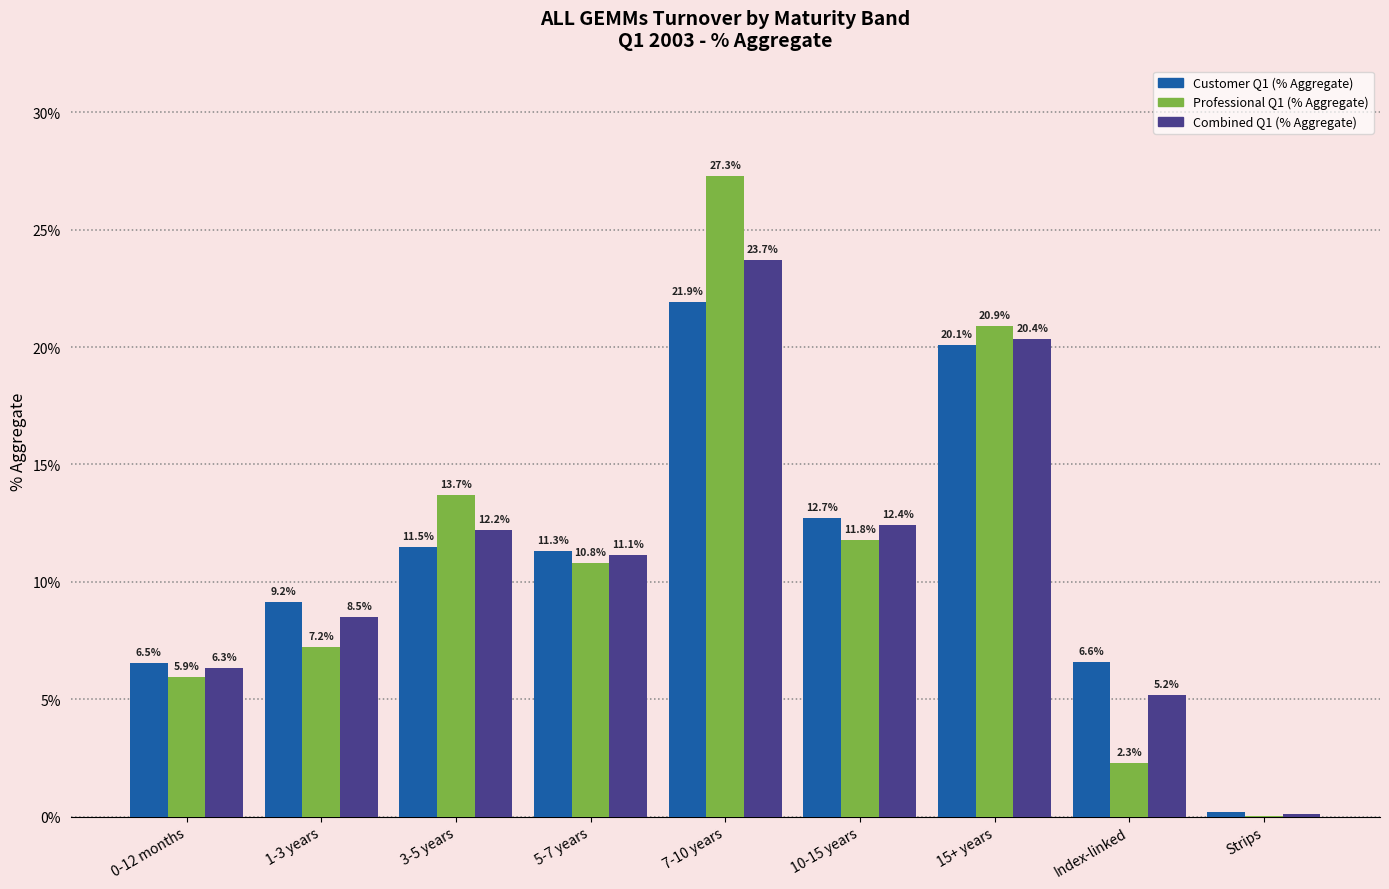

Which series has the largest range (max minus min)?

Professional Q1 (% Aggregate)